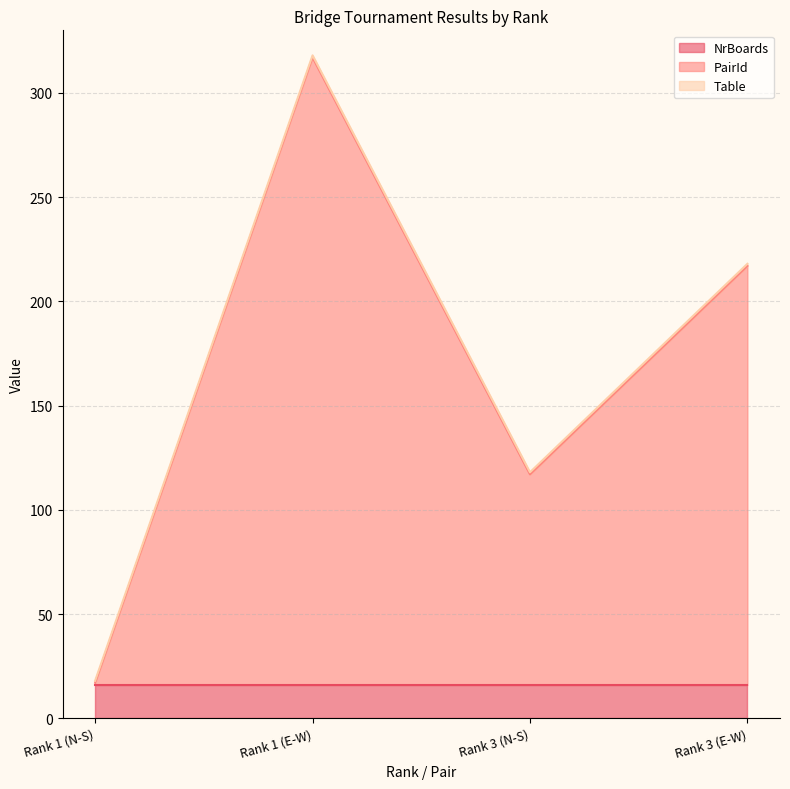

At how many categories does at least one series exceed 194?

2